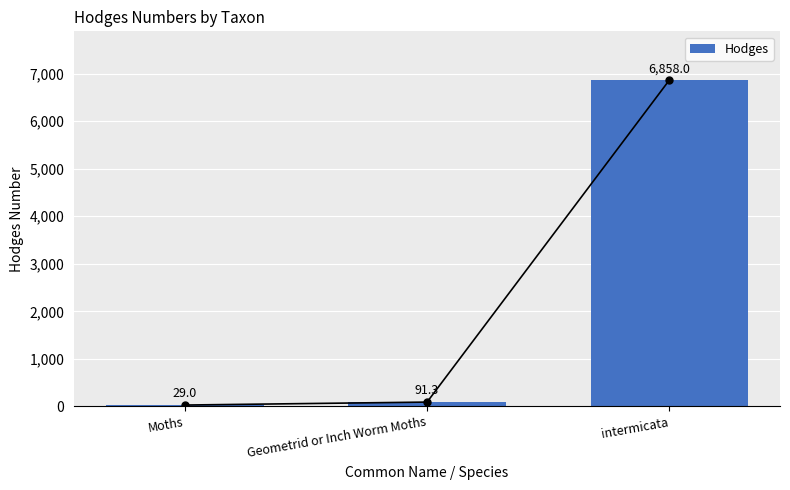

Rank the categories by value from lowest to highest.

Moths, Geometrid or Inch Worm Moths, intermicata